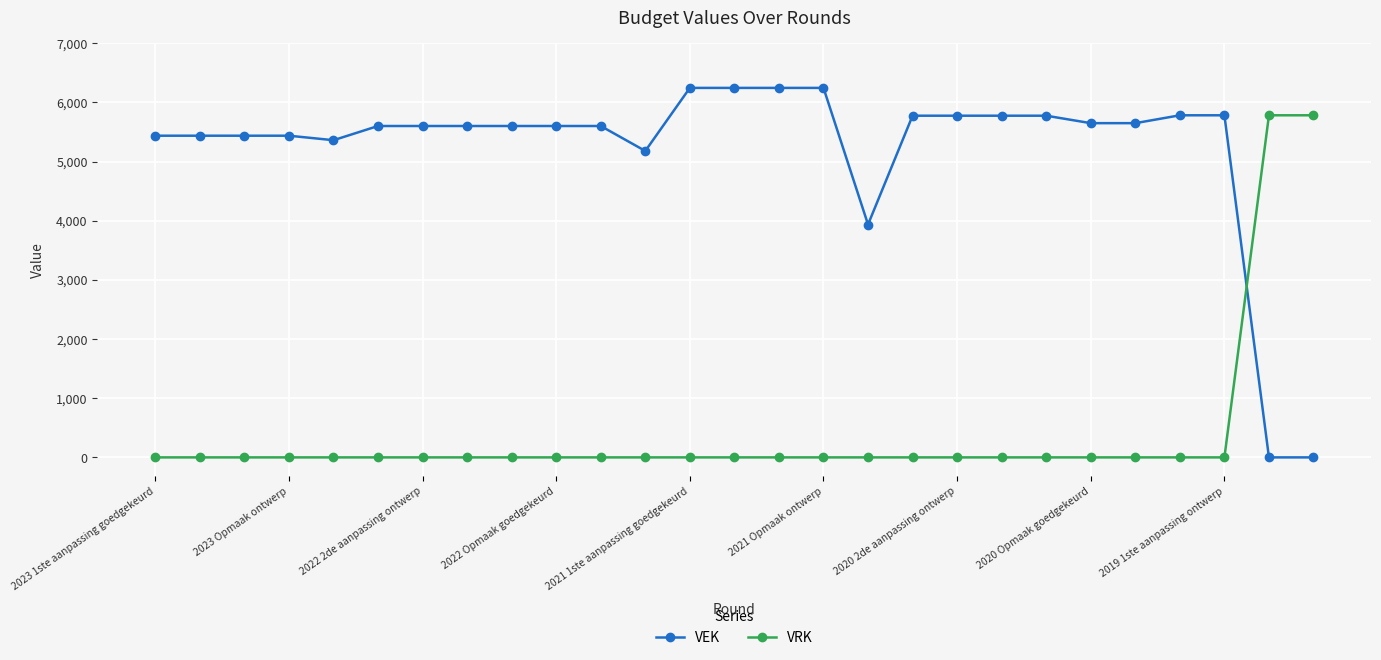

What is the average value of the VRK series?

428